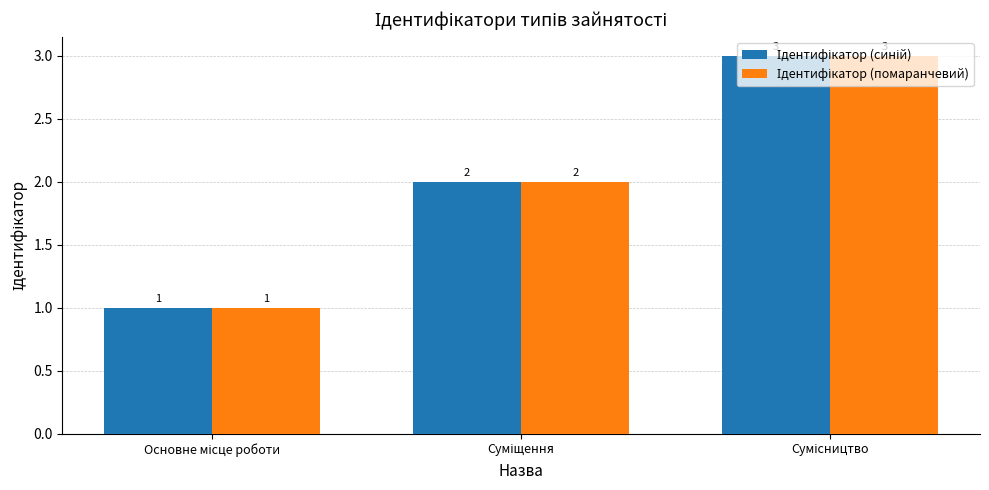

What is the greatest value displayed?

3